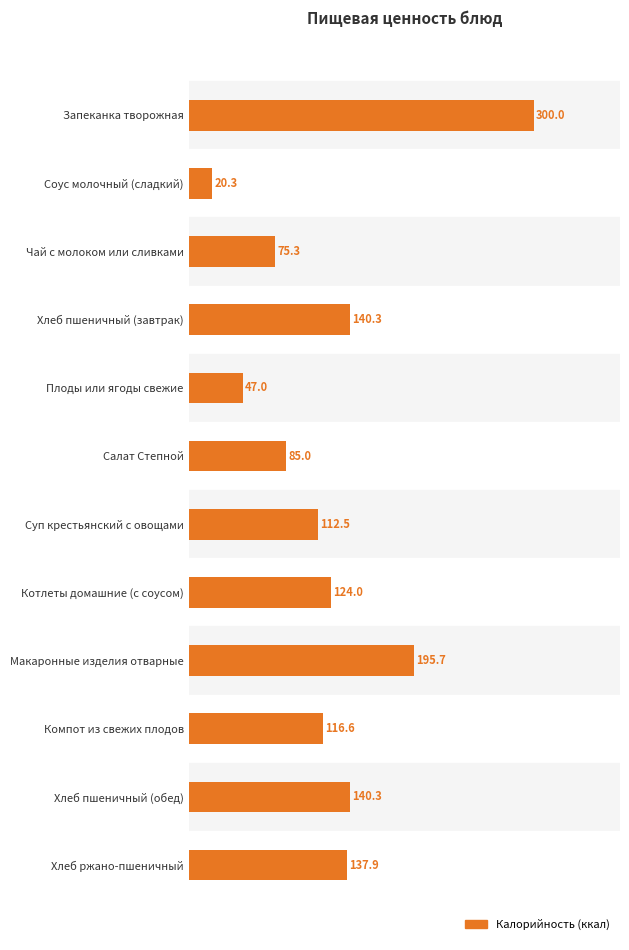

Is it true that the value at Котлеты домашние (с соусом) is 124.0?

True